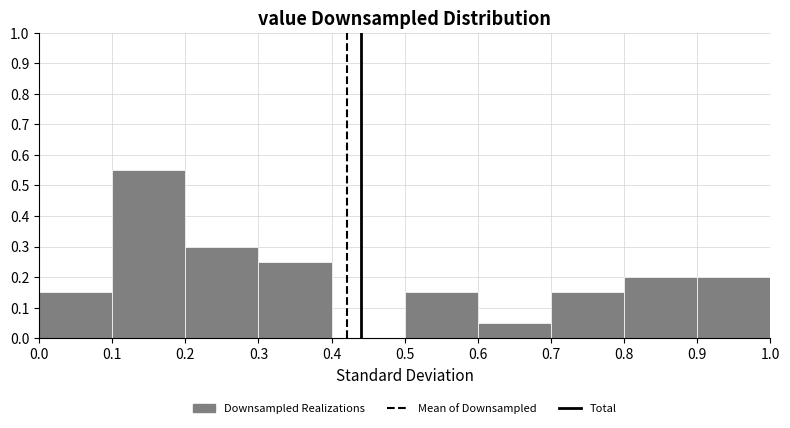

What is the height of the bar covering 0.3 to 0.4 on the x-axis? The values are not printed on the chart, so give them approximately, as read against the axis.

0.25